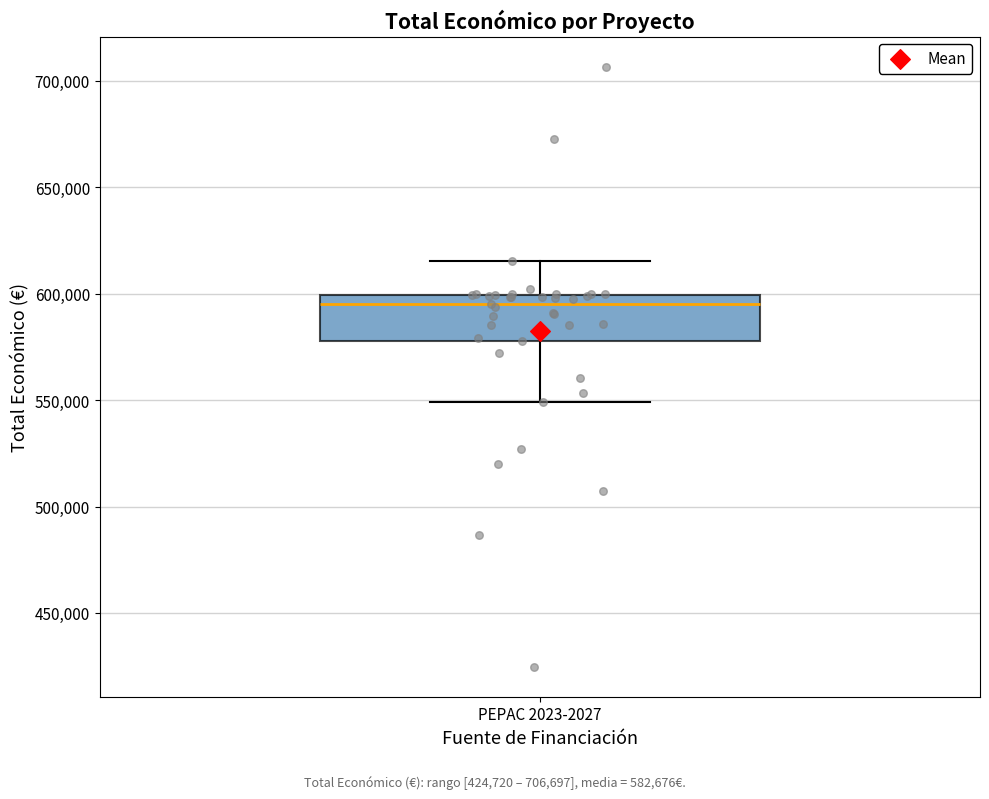

Transcribe this box plot: give where the median line is, the range the box spans, and where the two whiskers end, as read against the y-axis. The values are not printed on the chart, so give them approximately, as read against the axis.

median 595000, box 580000 to 600000, whiskers 550000 to 615000